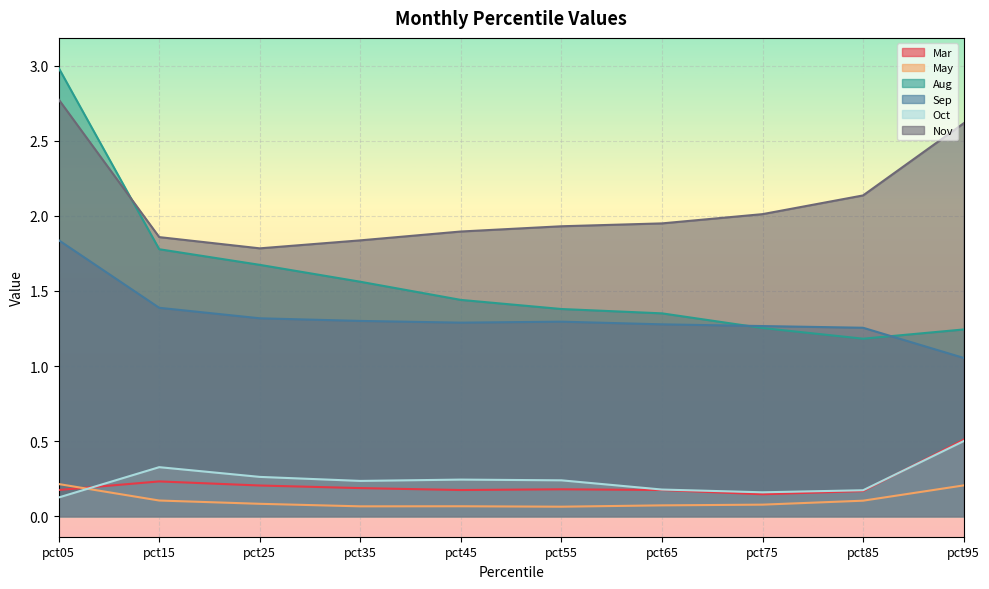

True or false: Sep and Mar cross at least once.

False